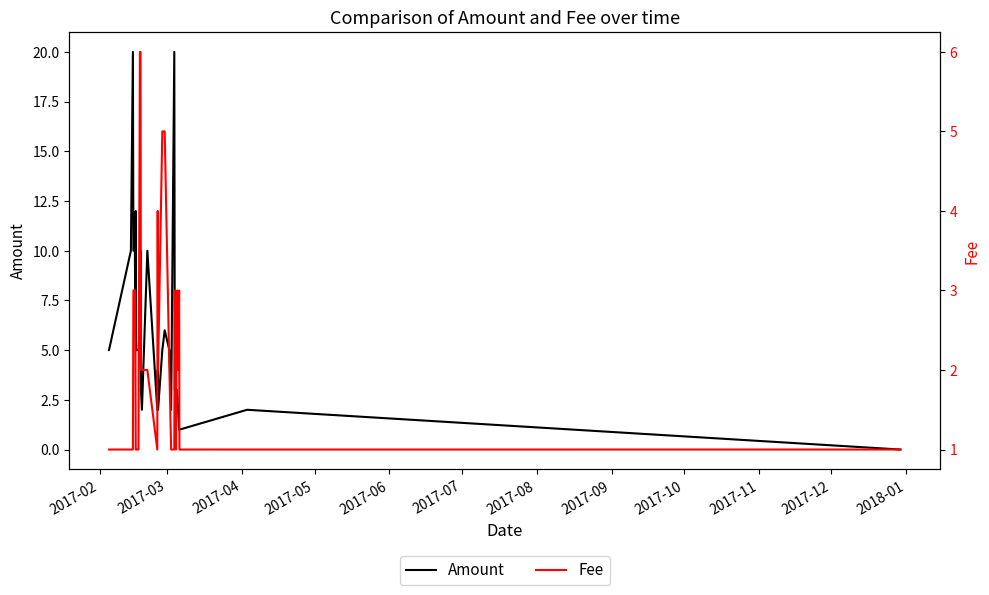

How many interior local valleys does the Amount series have?

5